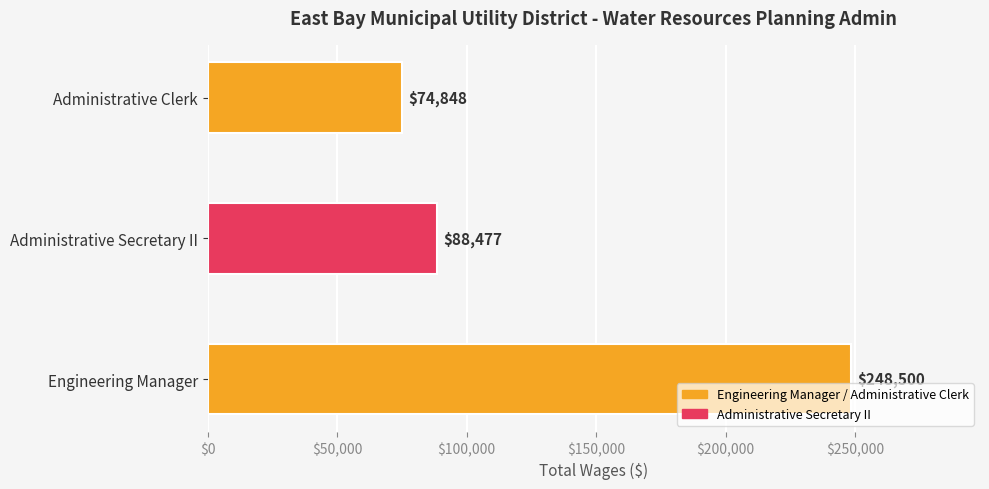

Where is the data nearest to the value 161674?

Administrative Secretary II